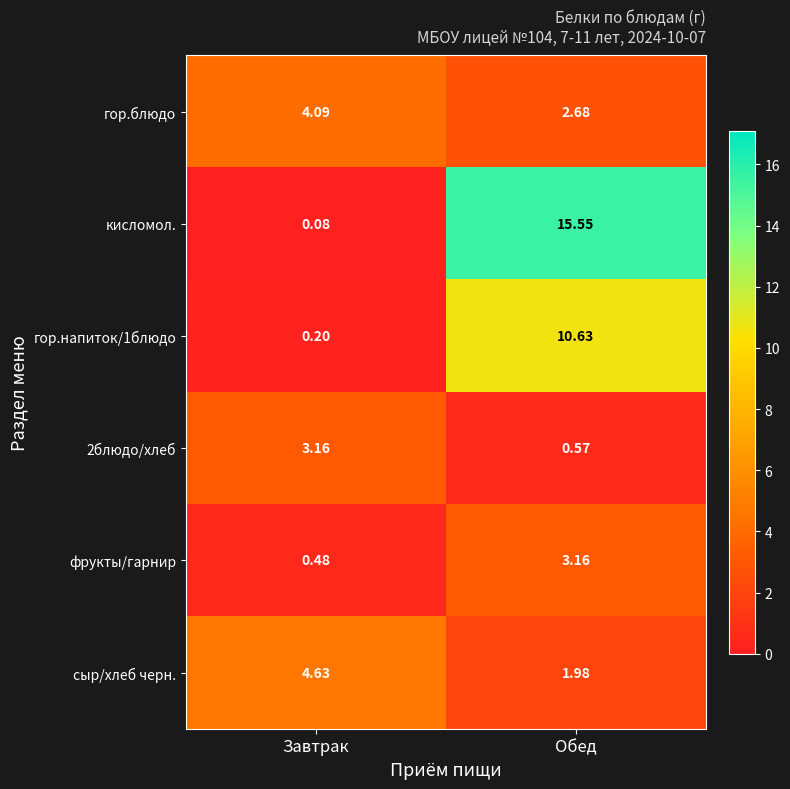

At which label does кисломол. reach its peak?

Обед